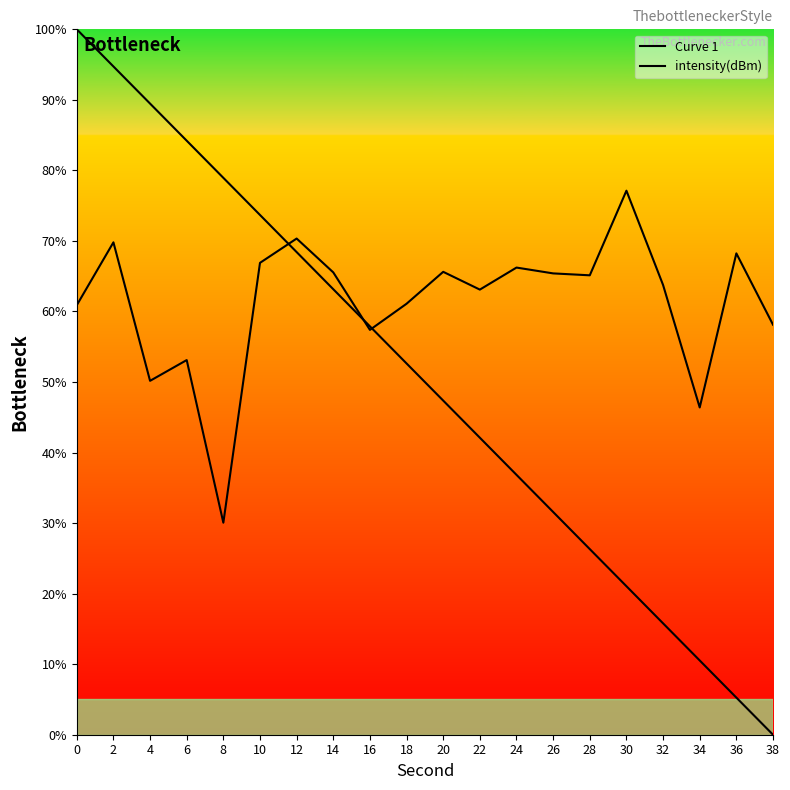

Reading right to left, extract all data points from this chart.

58.1	68.2	46.4	63.8	77.1	65.1	65.4	66.2	63.1	65.6	61.1	57.4	65.5	70.3	66.9	30.1	53.1	50.2	69.8	60.9